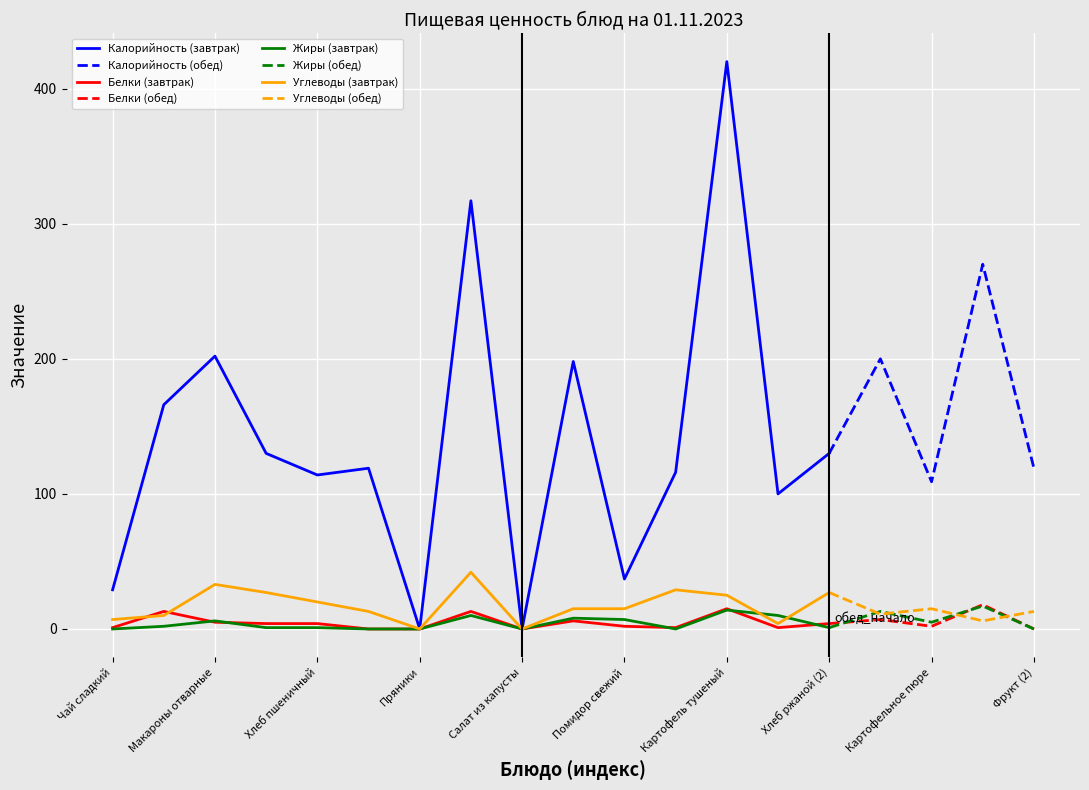

What is the label of the 6th point from the right?

Салат из огурцов